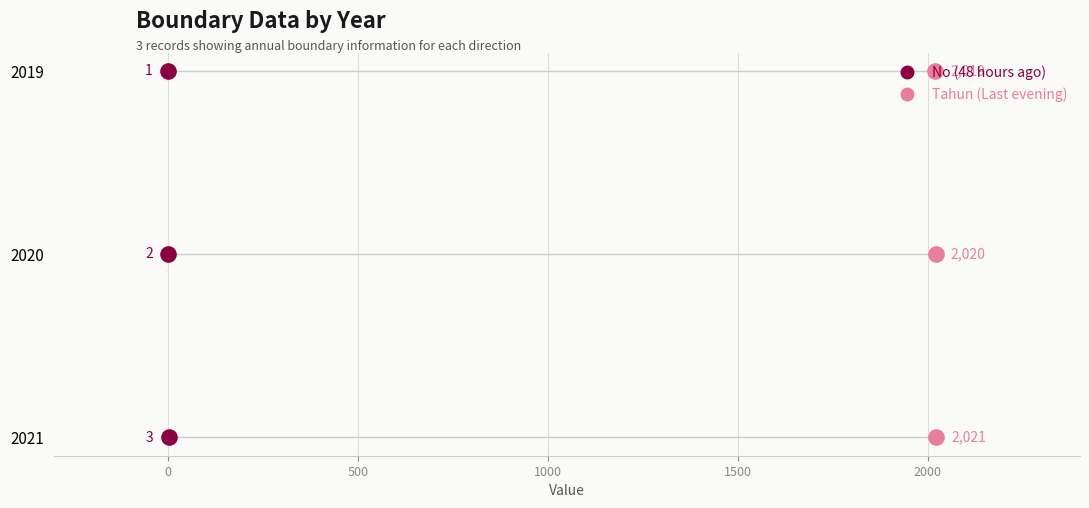

Which series has the largest Y range (max minus min)?

No (48 hours ago)